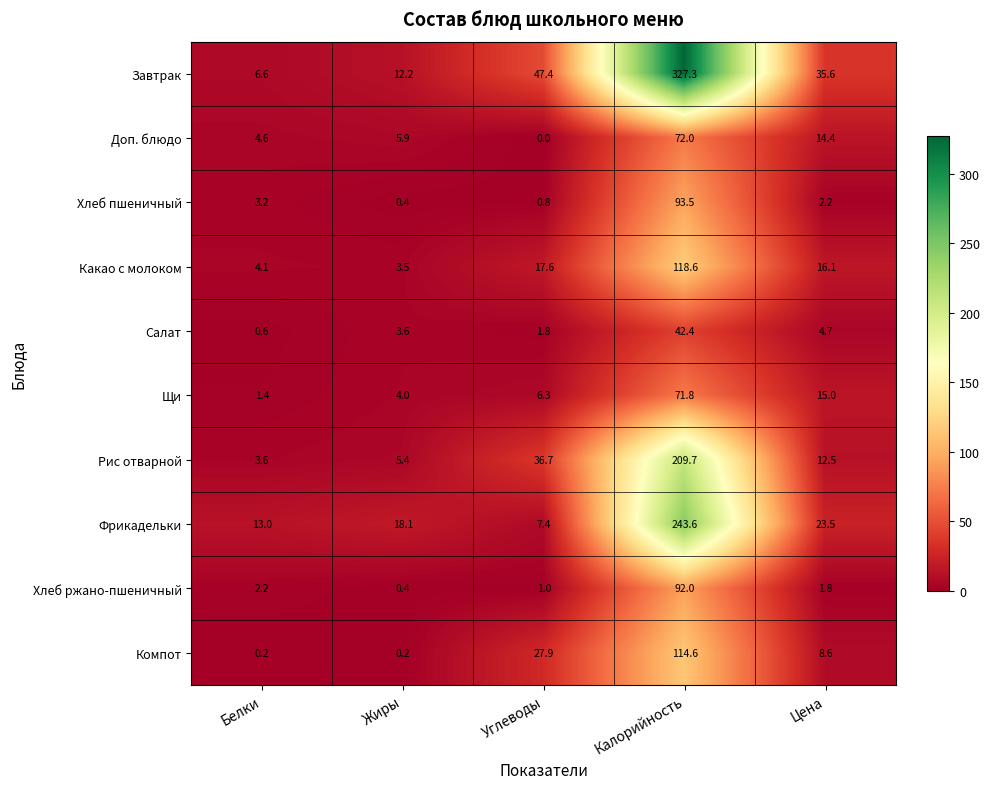

At Калорийность, list the series in order from largest to smallest.

Завтрак, Фрикадельки, Рис отварной, Какао с молоком, Компот, Хлеб пшеничный, Хлеб ржано-пшеничный, Доп. блюдо, Щи, Салат